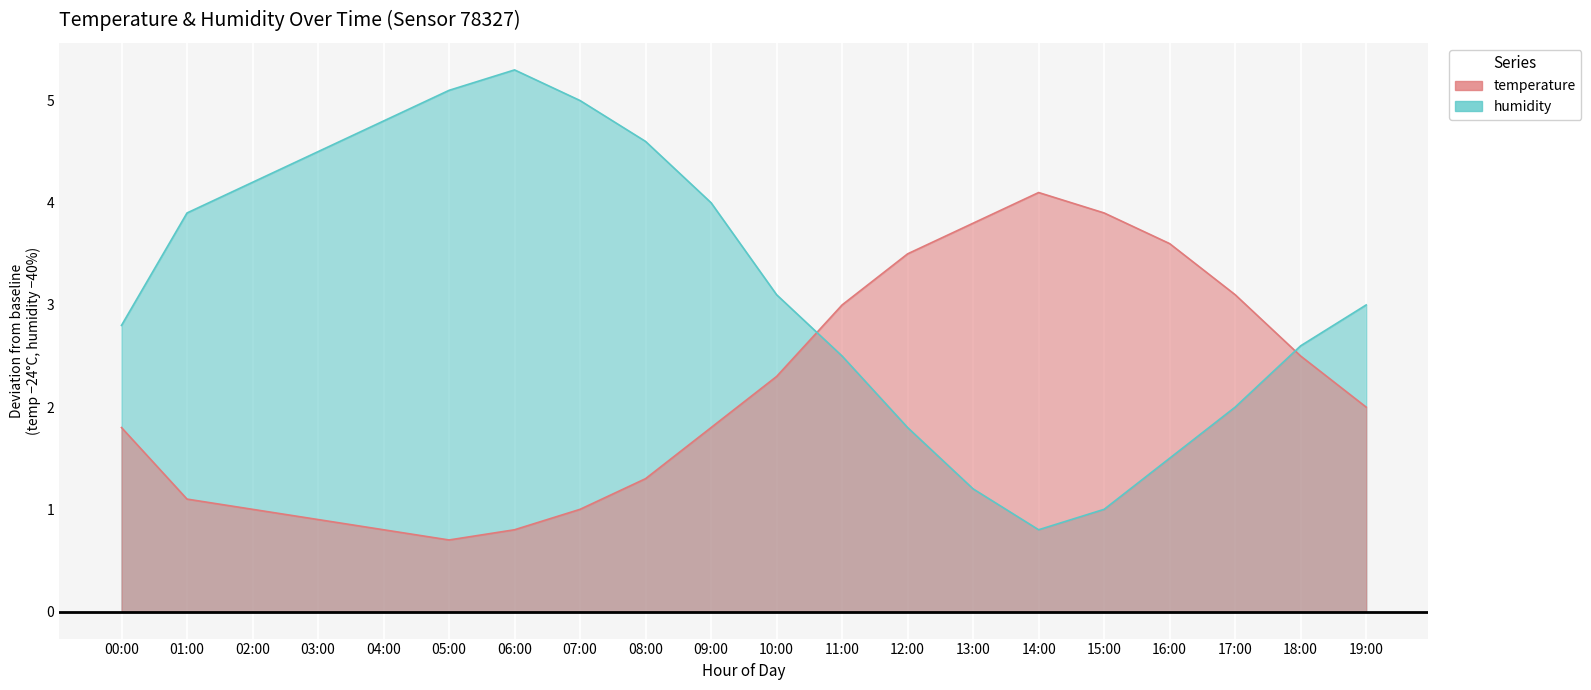

What is the sum of the temperature values at 19:00 and 17:00?

5.1